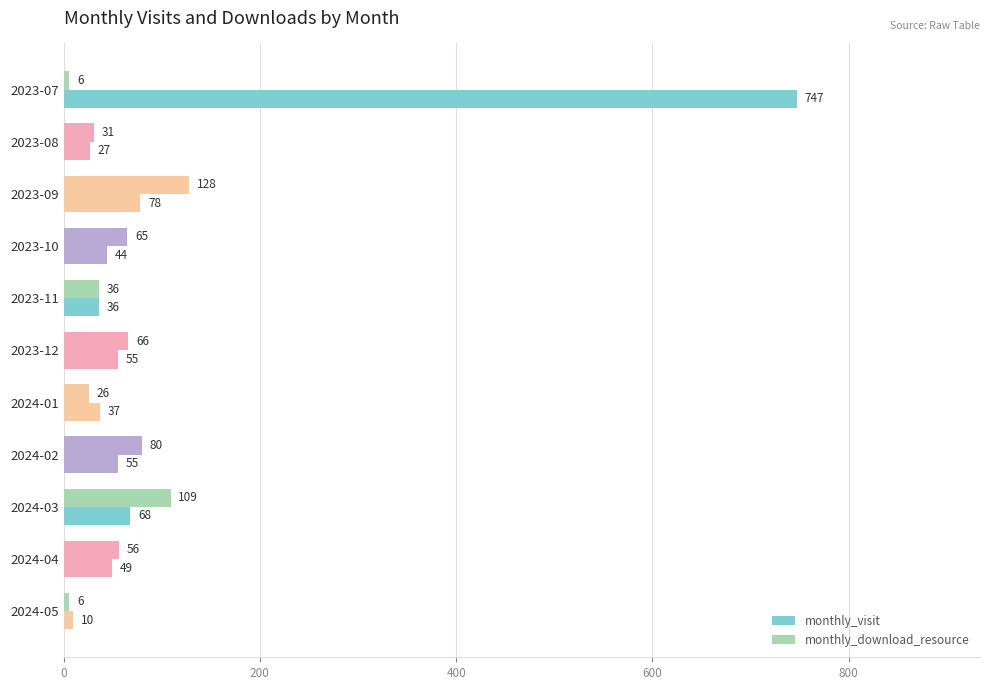

How many series are shown in this chart?

2